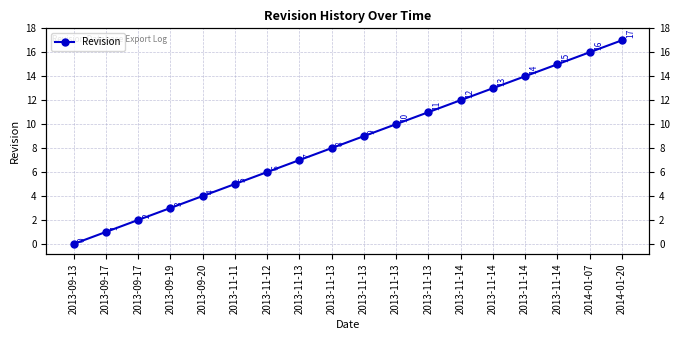

What is the change in value from 2013-11-13 to 2014-01-20?

+9